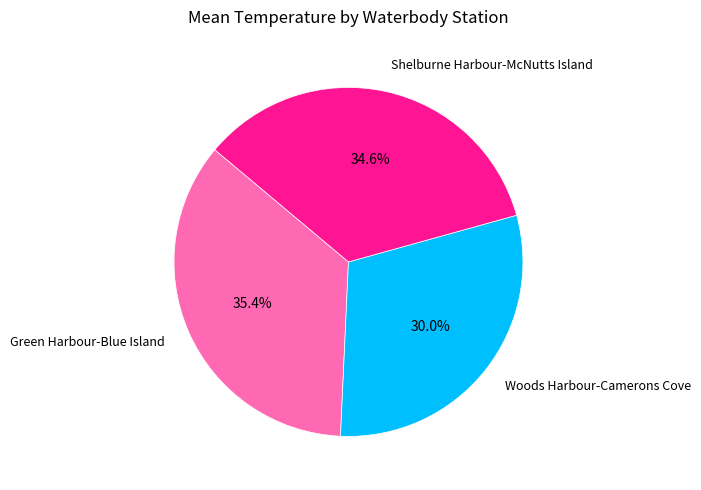

Is there a majority slice in this chart?

No